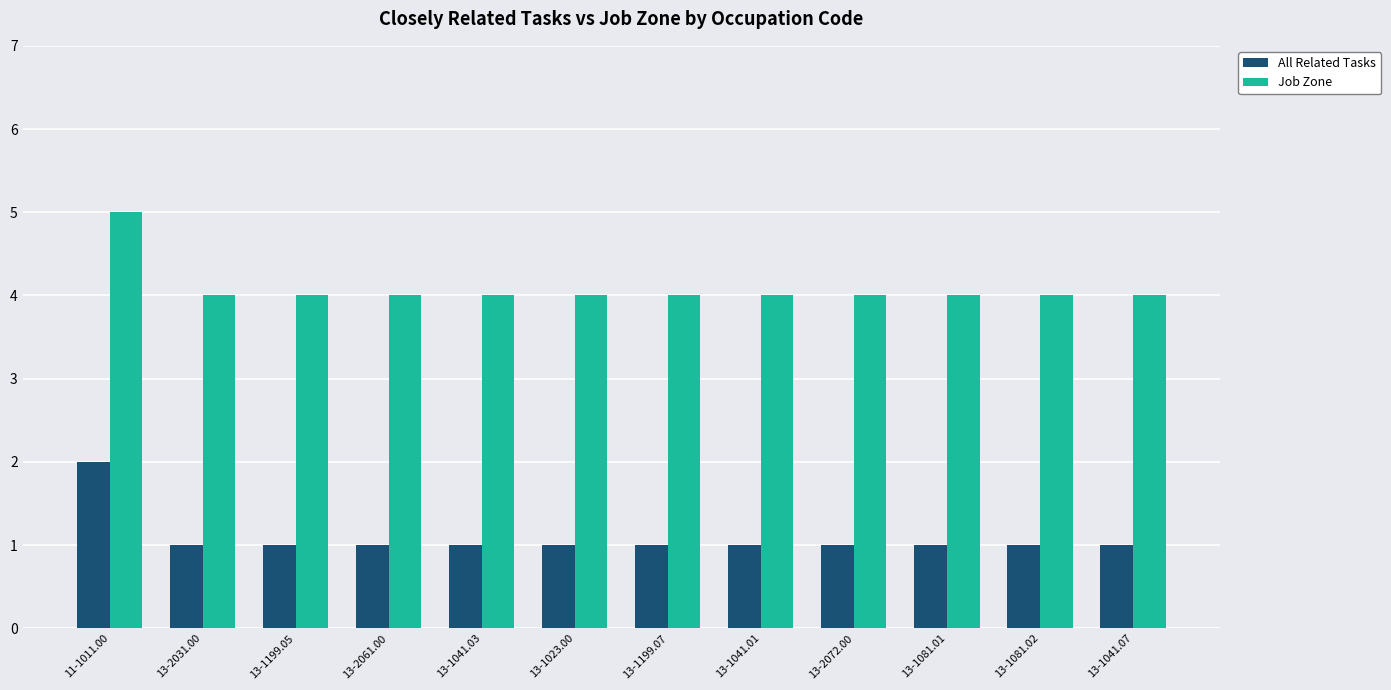

List the series in order of their overall mean, highest first.

Job Zone, All Related Tasks